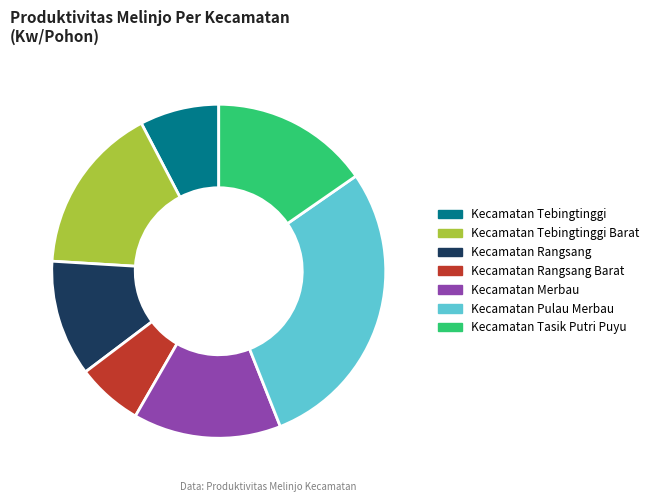

Which category has the smallest portion of the pie?

Kecamatan Rangsang Barat